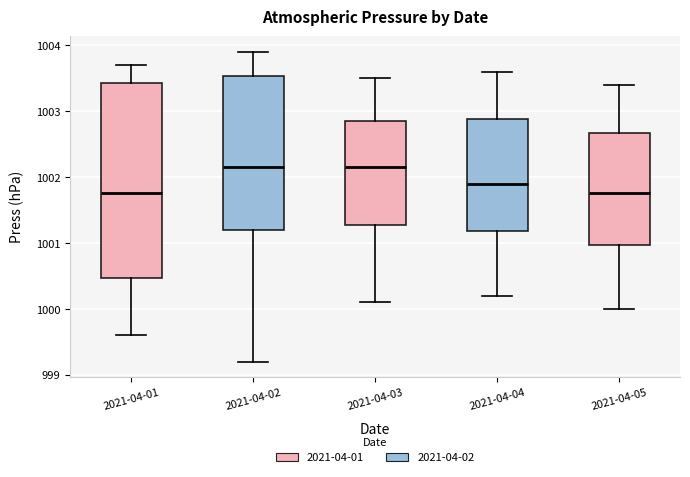

Reading left to right, transcribe this box plot: for each box, give where its median line is, the range the box spans, and where its two whiskers end, as read against the y-axis. The values are not printed on the chart, so give them approximately, as read against the axis.

2021-04-01: median 1001.8, box 1000.5 to 1003.4, whiskers 999.6 to 1003.7
2021-04-02: median 1002.2, box 1001.2 to 1003.5, whiskers 999.2 to 1003.9
2021-04-03: median 1002.2, box 1001.3 to 1002.9, whiskers 1000.1 to 1003.5
2021-04-04: median 1001.9, box 1001.2 to 1002.9, whiskers 1000.2 to 1003.6
2021-04-05: median 1001.8, box 1001.0 to 1002.7, whiskers 1000.0 to 1003.4